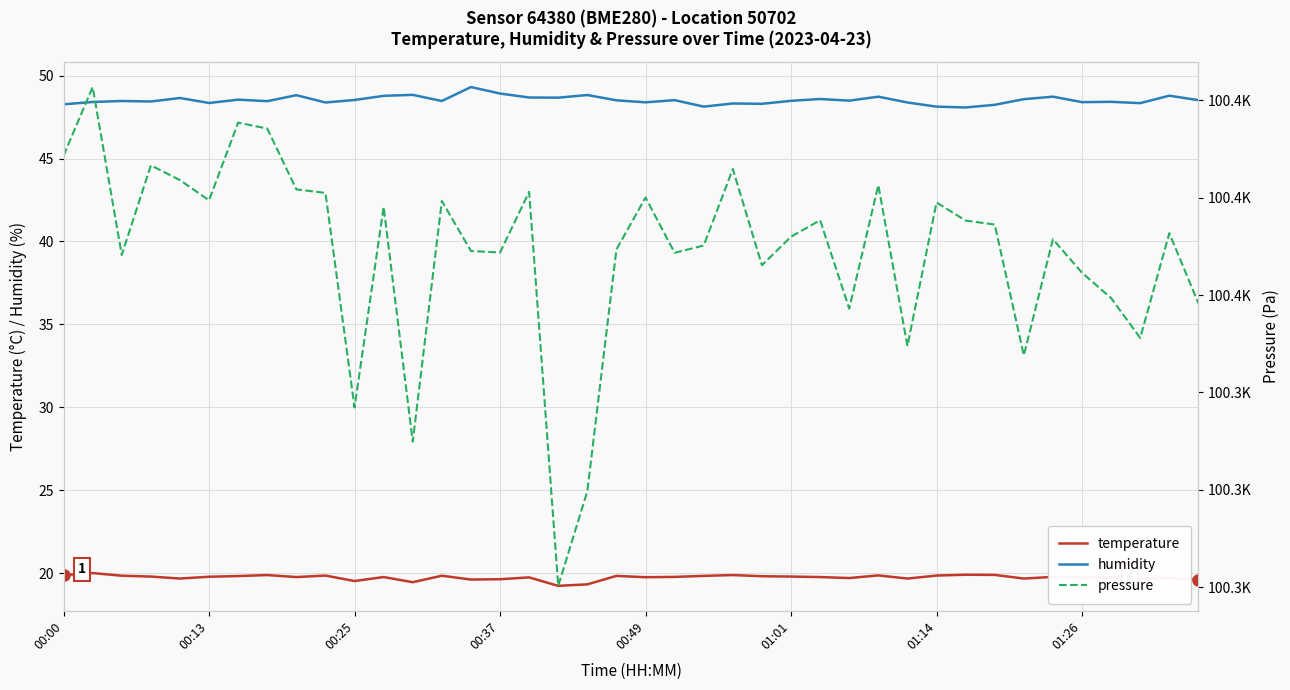

Which series has the largest range (max minus min)?

pressure